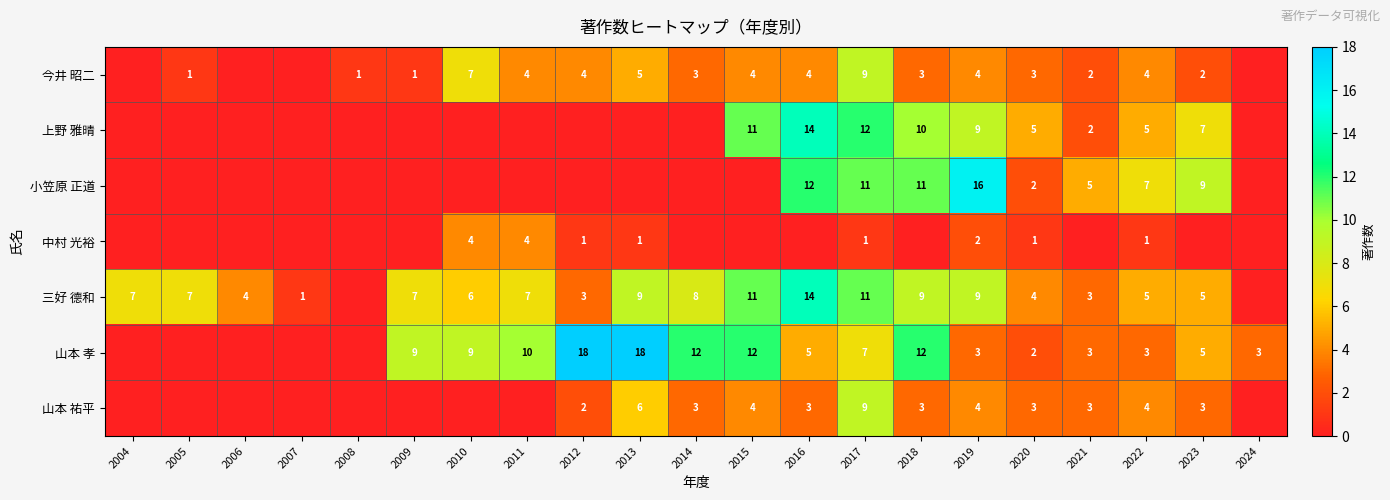

True or false: 山本 祐平 has a value of 3 at 2021.

True